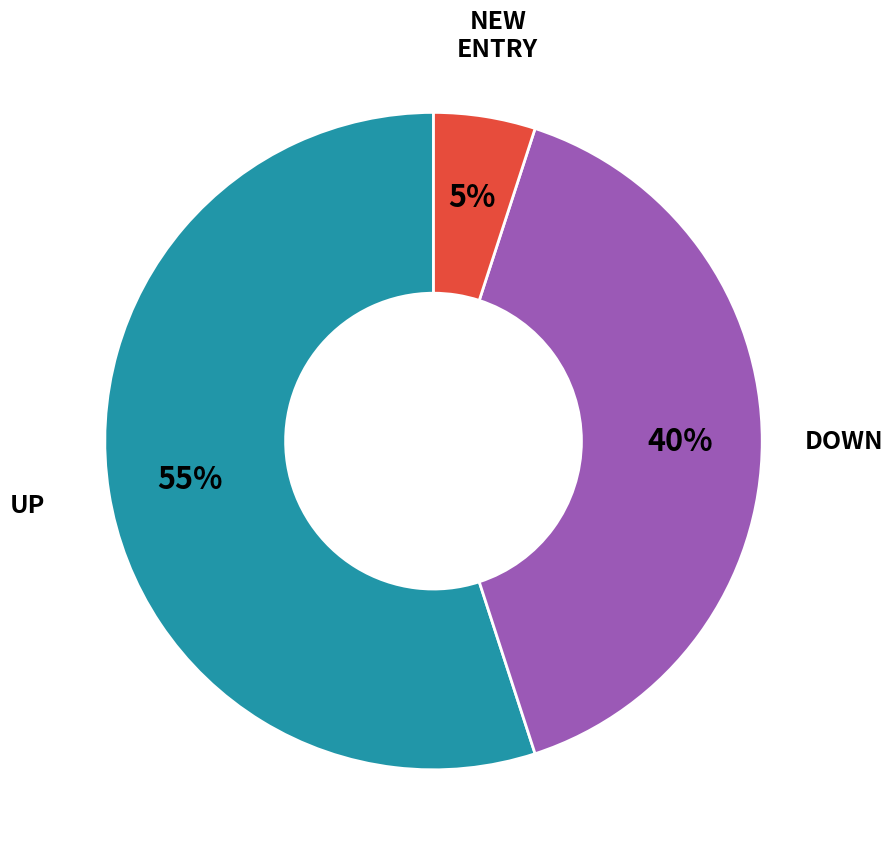

To the nearest percent, what is the difference between the largest and smallest slice percentages?

50%